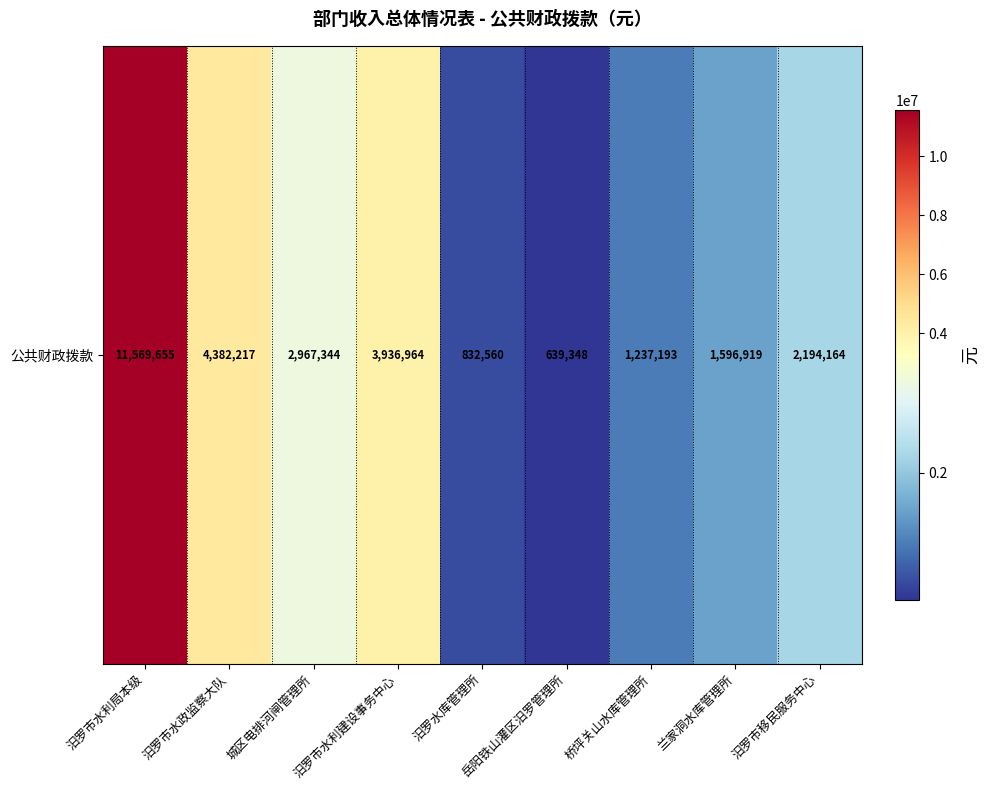

Reading left to right, extract all data points from this chart.

11569655	4382217	2967344	3936964	832560	639348	1237193	1596919	2194164